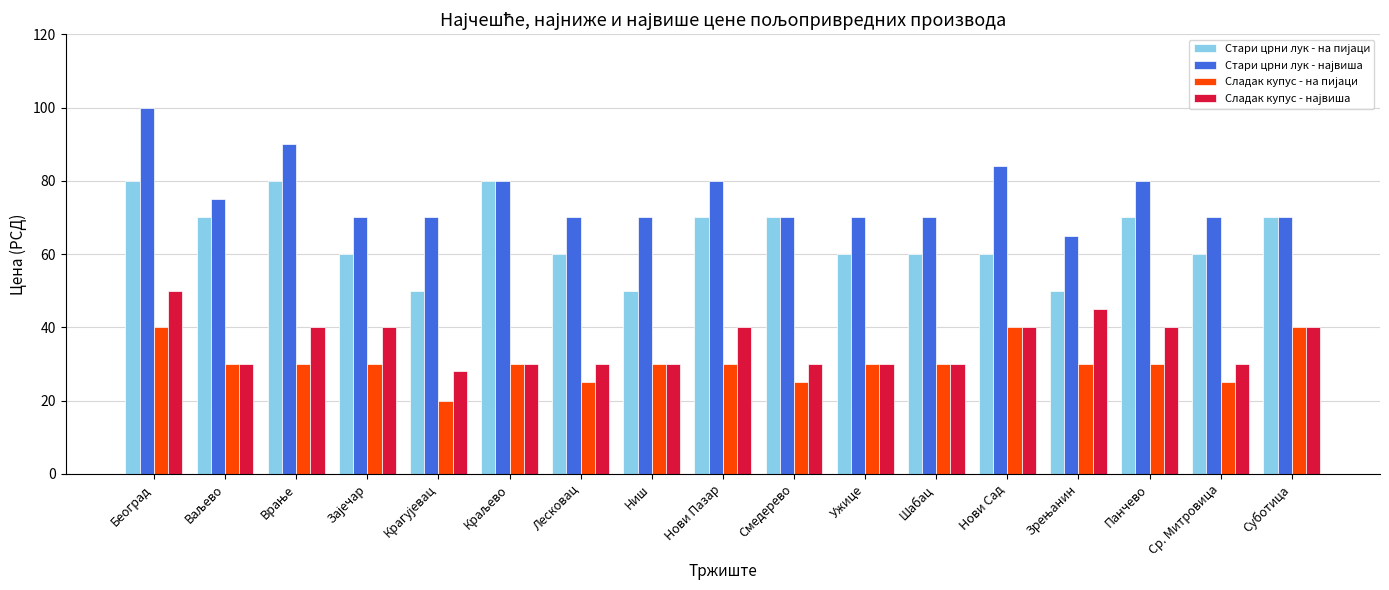

At which category does the chart reach its peak across all series?

Београд